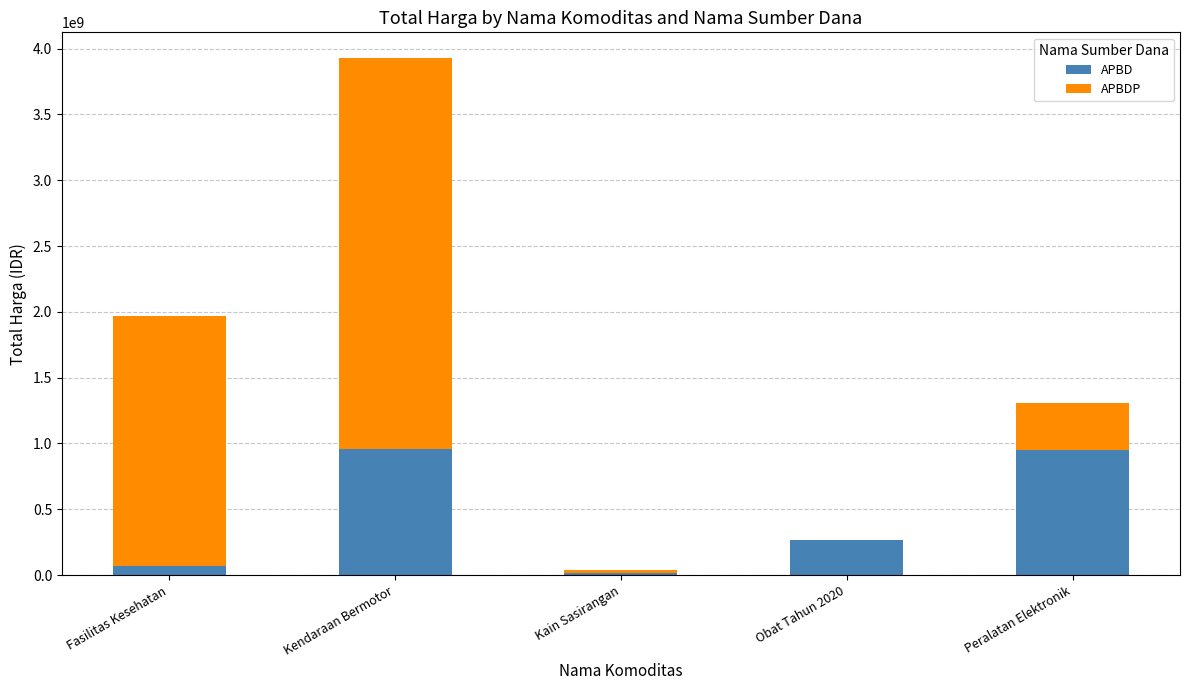

What is the highest value of the APBD series?

957002100